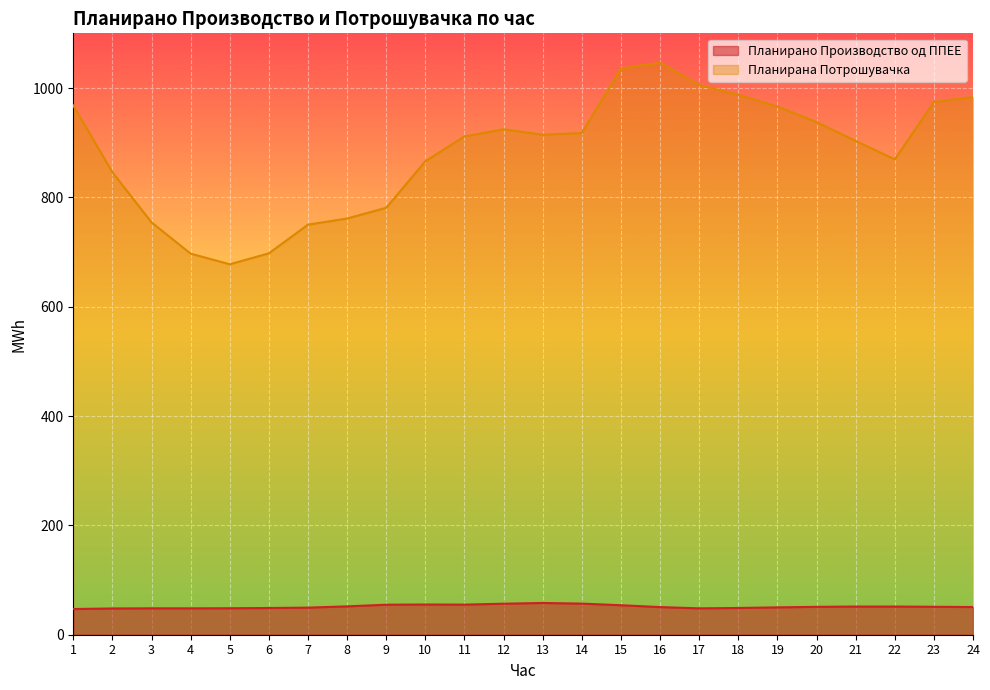

Count the number of categories in the chart.

24